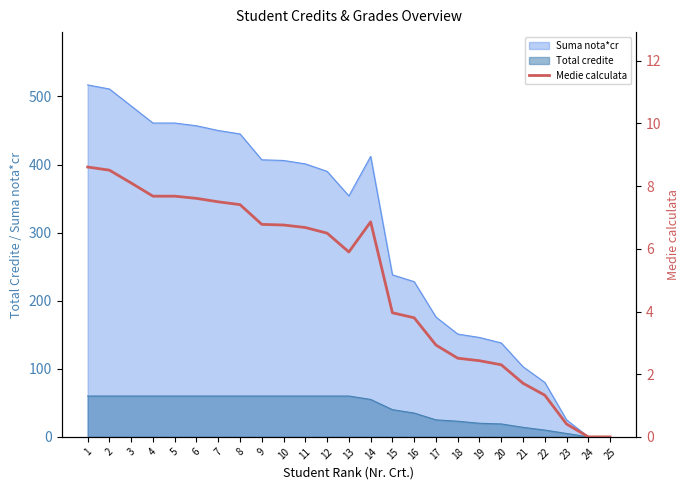

Is it true that the value at 6 is 7.6?

True